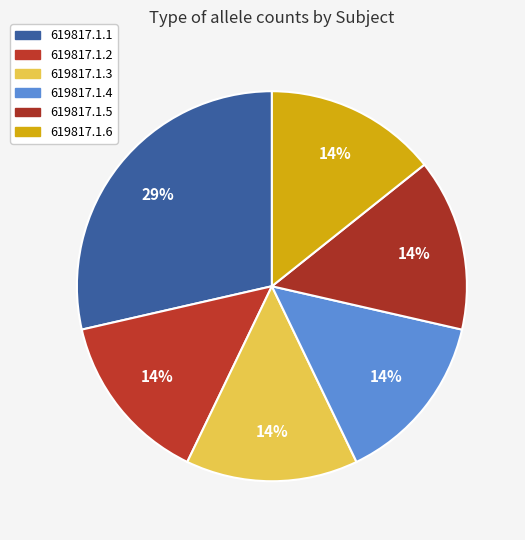

Which category has the biggest portion of the pie?

619817.1.1